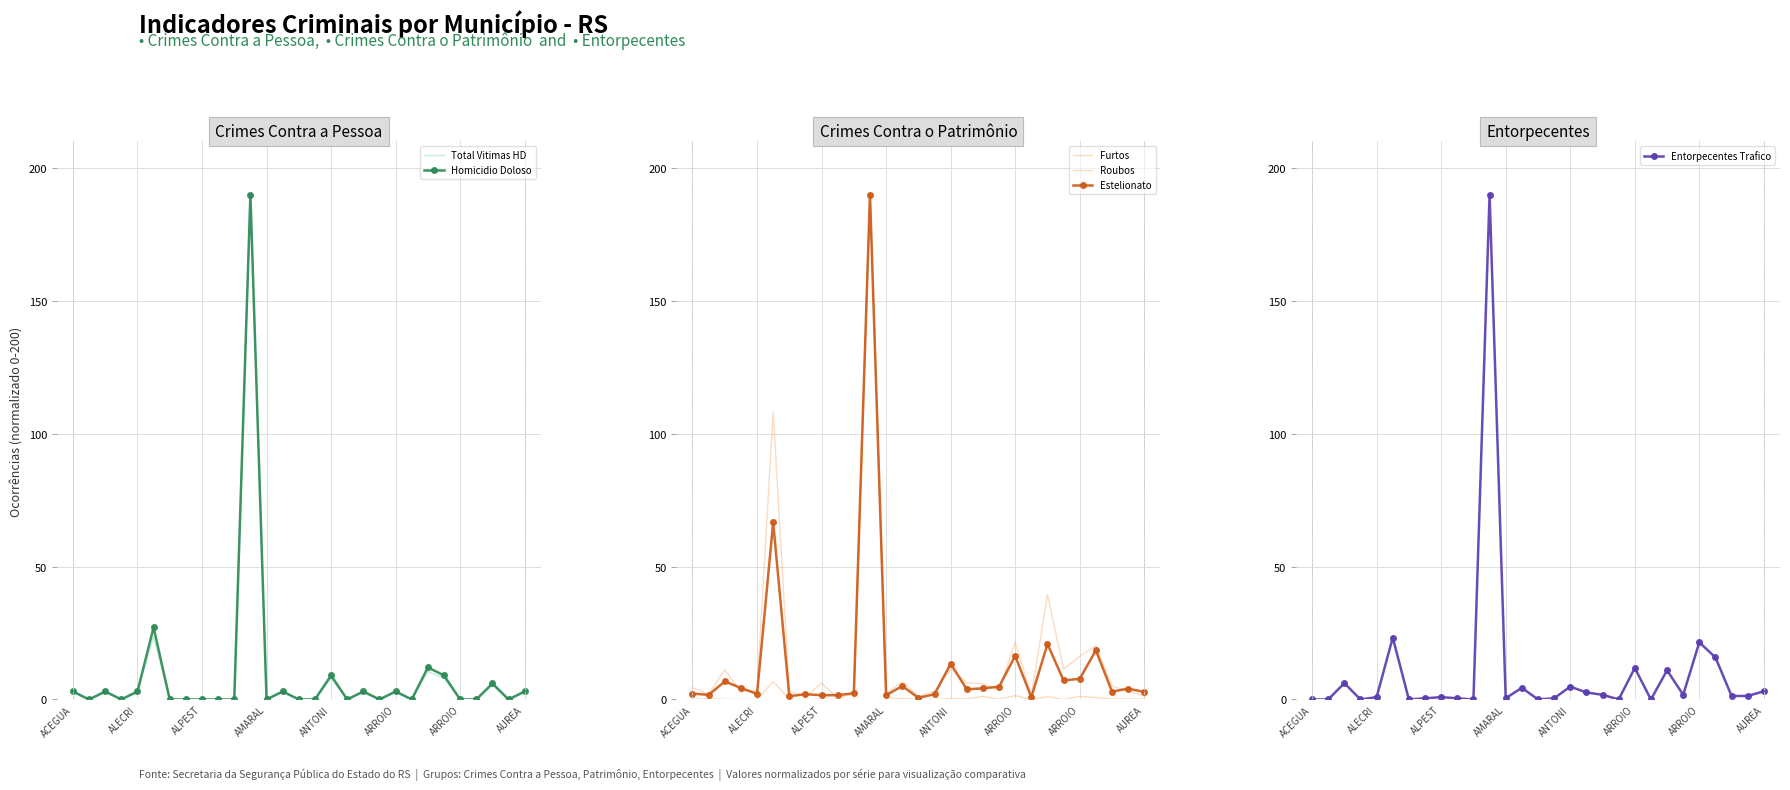

Reading left to right, transcribe all the data shown in this chart.

Total Vitimas HD: 2.6	0.0	2.6	0.0	2.6	23.8	0.0	0.0	0.0	0.0	0.0	190.0	0.0	2.6	0.0	0.0	7.9	0.0	2.6	0.0	2.6	0.0	10.6	7.9	0.0	0.0	5.3	0.0	2.6
Homicidio Doloso: 3.0	0.0	3.0	0.0	3.0	27.1	0.0	0.0	0.0	0.0	0.0	190.0	0.0	3.0	0.0	0.0	9.0	0.0	3.0	0.0	3.0	0.0	12.1	9.0	0.0	0.0	6.0	0.0	3.0
Furtos: 4.5	1.9	11.2	2.9	3.5	108.2	3.2	1.0	6.1	0.6	2.0	190.0	2.0	6.7	1.2	3.0	11.6	6.3	5.9	3.6	21.5	1.4	39.5	11.4	16.2	20.2	4.9	3.2	1.2
Roubos: 0.1	0.3	0.0	0.0	0.0	6.7	0.1	0.0	0.1	0.0	0.0	190.0	0.4	0.4	0.0	0.0	0.3	0.2	1.2	0.1	1.5	0.0	1.1	0.0	1.2	0.7	0.2	0.2	0.2
Estelionato: 2.2	1.7	6.8	4.3	2.1	66.6	1.2	2.0	1.6	1.6	2.3	190.0	1.6	5.1	0.6	2.0	13.4	3.8	4.2	4.8	16.4	0.9	20.9	7.2	7.8	18.5	3.0	4.1	2.8
Entorpecentes Trafico: 0.0	0.0	6.1	0.0	0.9	23.3	0.0	0.4	0.9	0.4	0.0	190.0	0.4	4.4	0.0	0.4	4.8	2.6	1.8	0.0	11.8	0.0	11.0	1.8	21.5	15.8	1.3	1.3	3.1